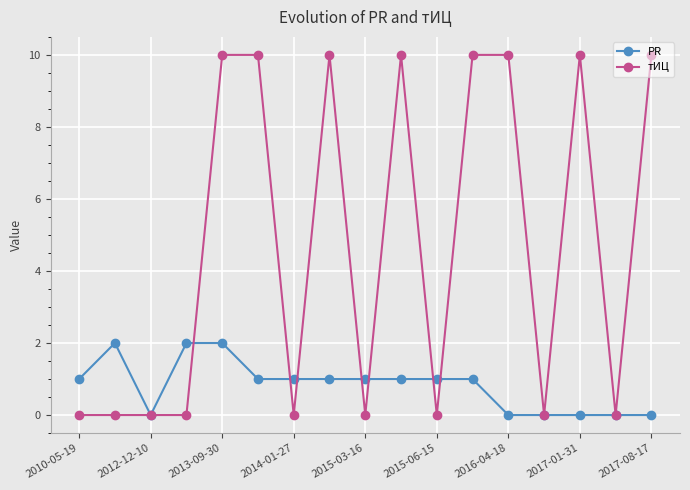

Does the chart display data point markers on the line(s)?

Yes